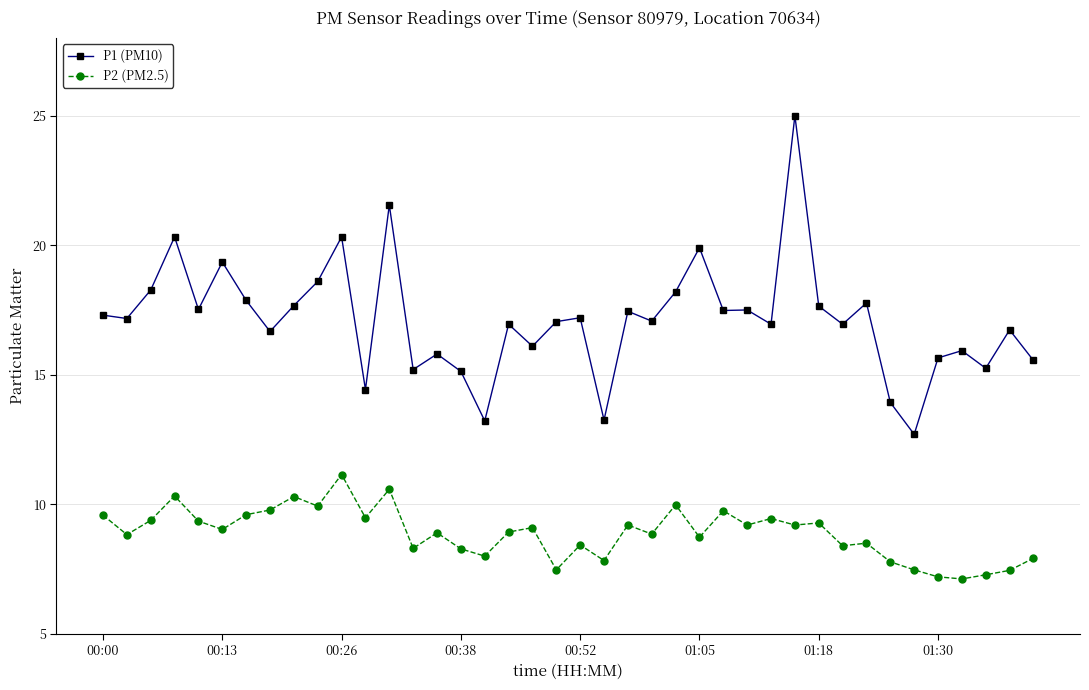

How many lines are shown in the chart?

2